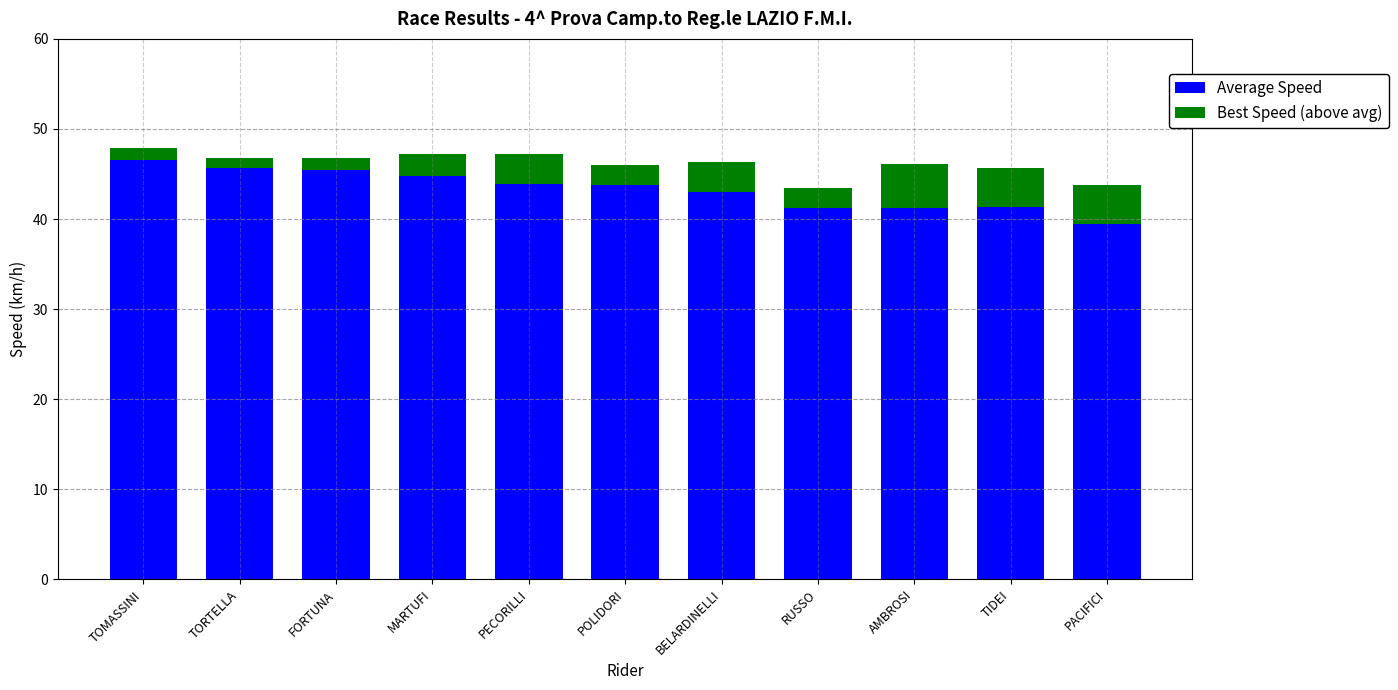

What is the total value across all series at RUSSO?

43.4